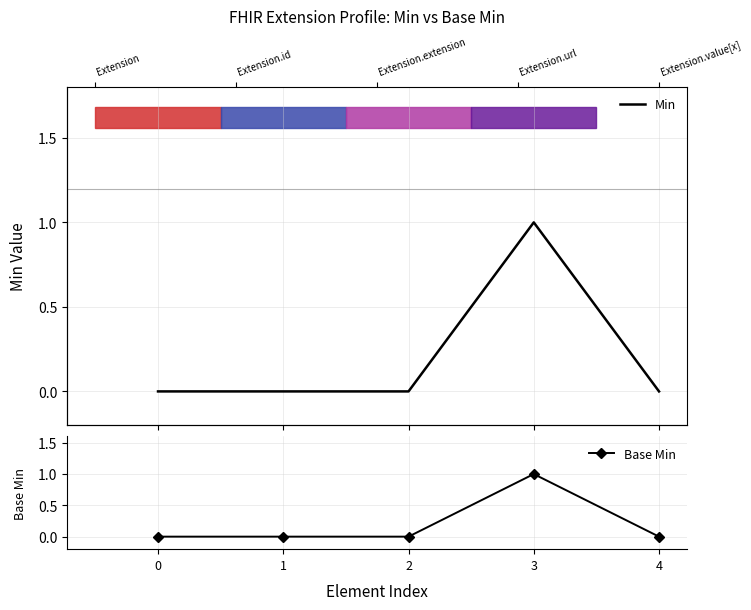

What is the difference between the maximum and minimum values in the Base Min series?

1